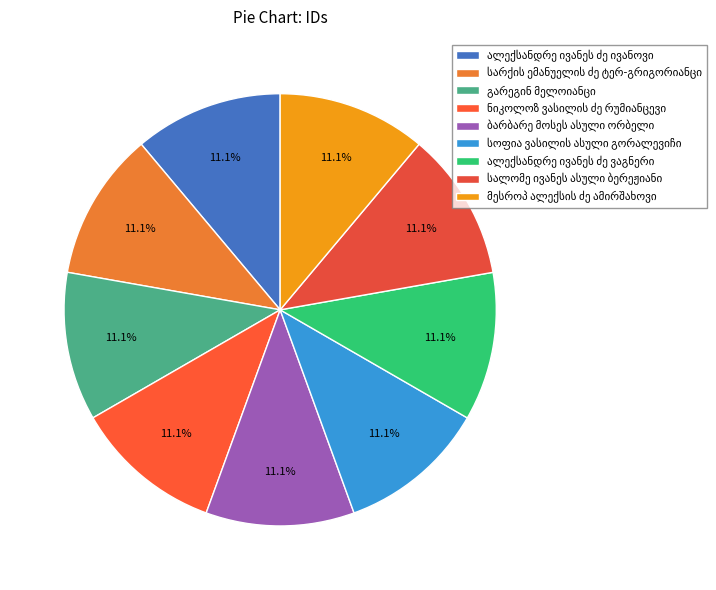

True or false: ალექსანდრე ივანეს ძე ვაგნერი accounts for 1% of the total.

False